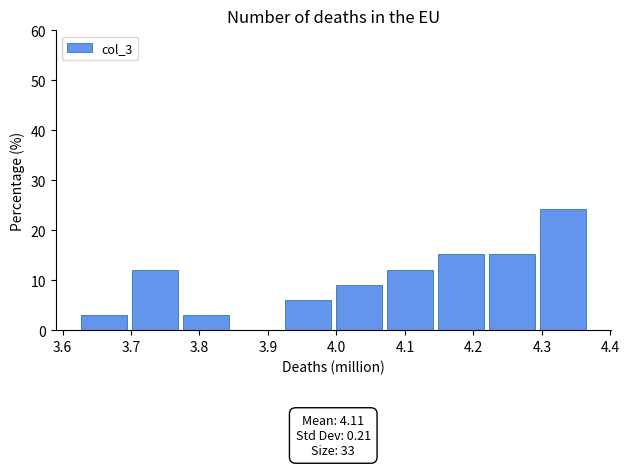

Over which range of the x-axis is the bar tallest?

4.29 to 4.37